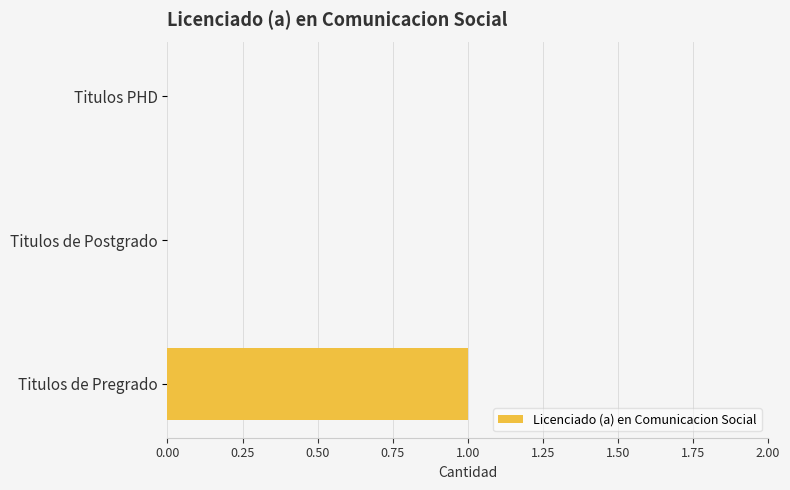

The value at Titulos de Pregrado is 0. True or false?

False